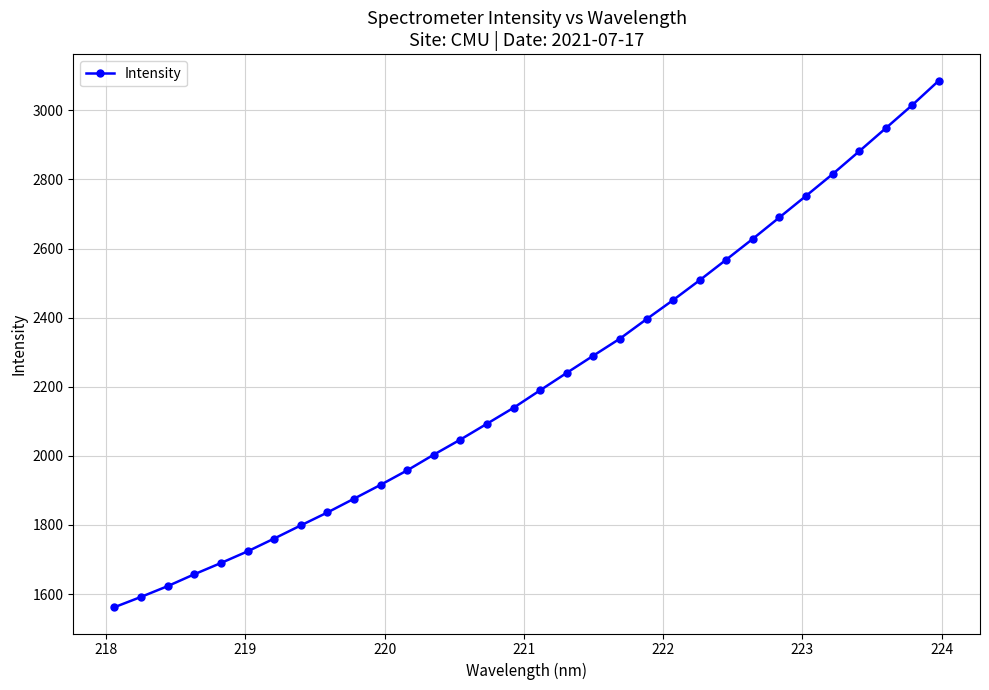

What is the average value?

2221.1